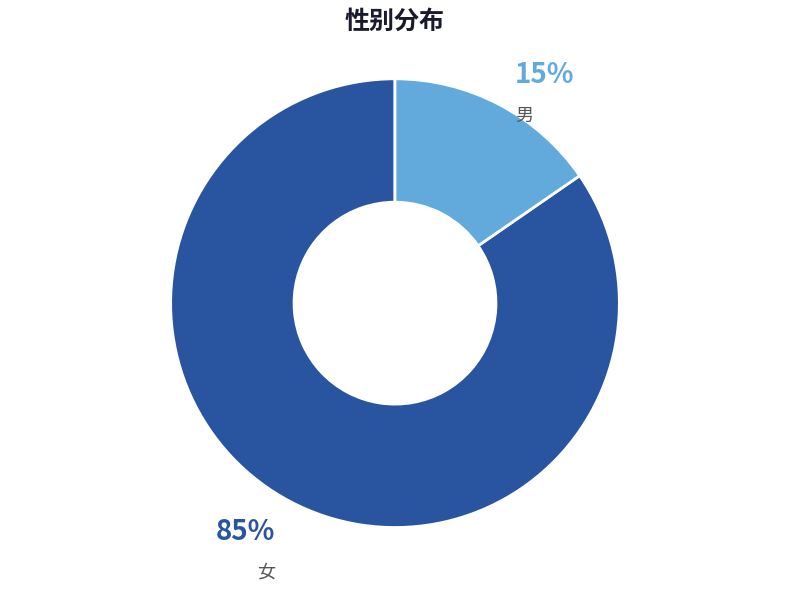

Does any single category account for the majority?

Yes